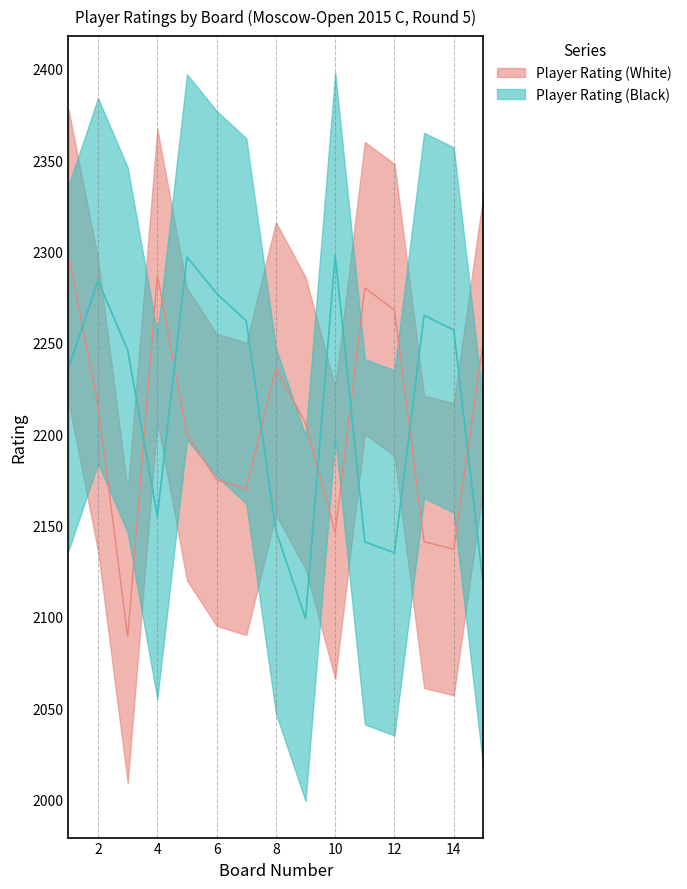

What is the sum of all Player Rating (Black) values?

33216